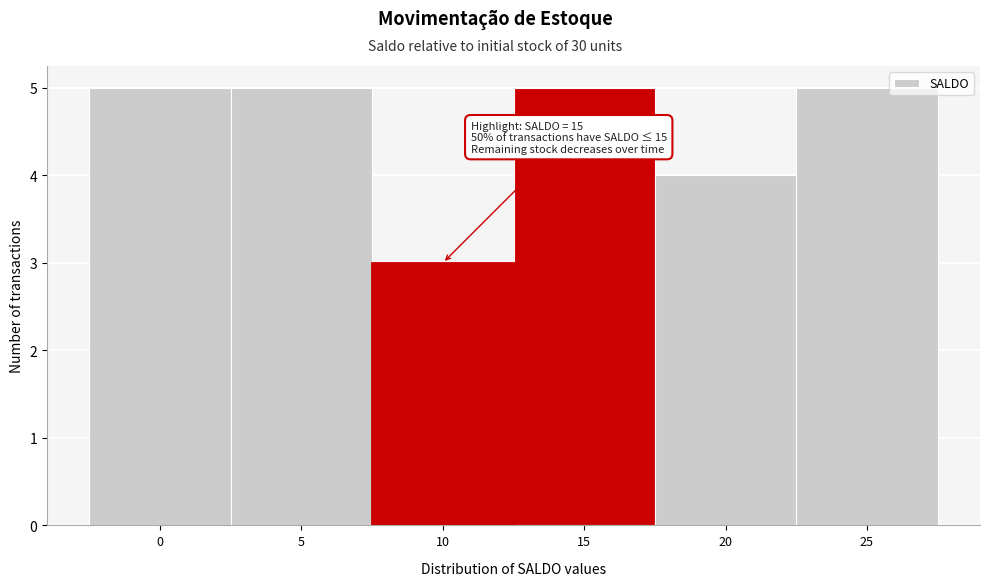

Reading left to right, extract all data points from this chart.

5	5	3	5	4	5